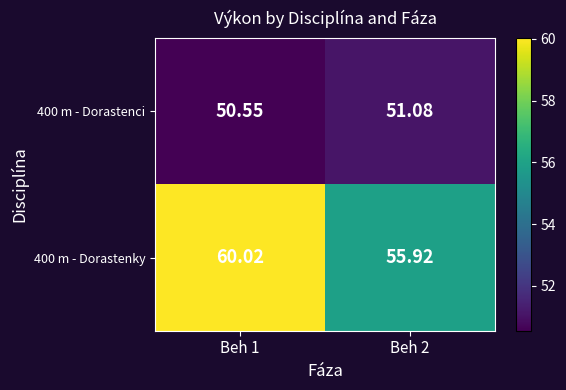

Which series changed the most between Beh 1 and Beh 2?

400 m - Dorastenky